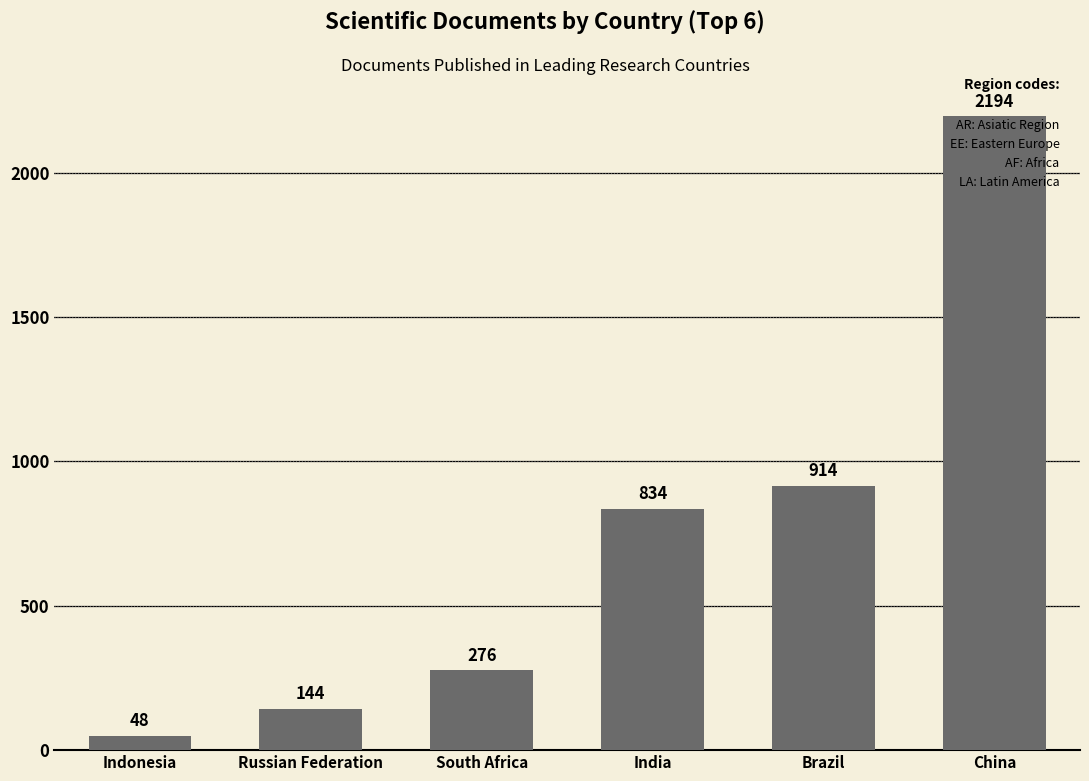

How many values are below 834?

3